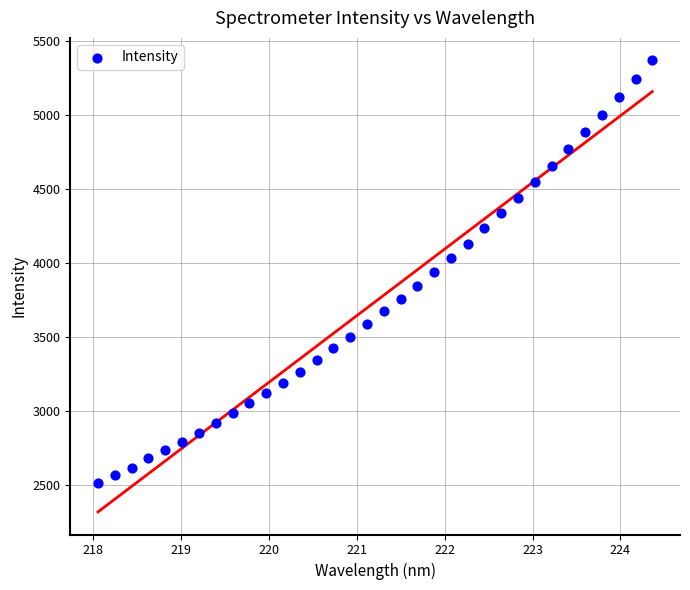

What is the range of Y values (max minus min)?

2856.8